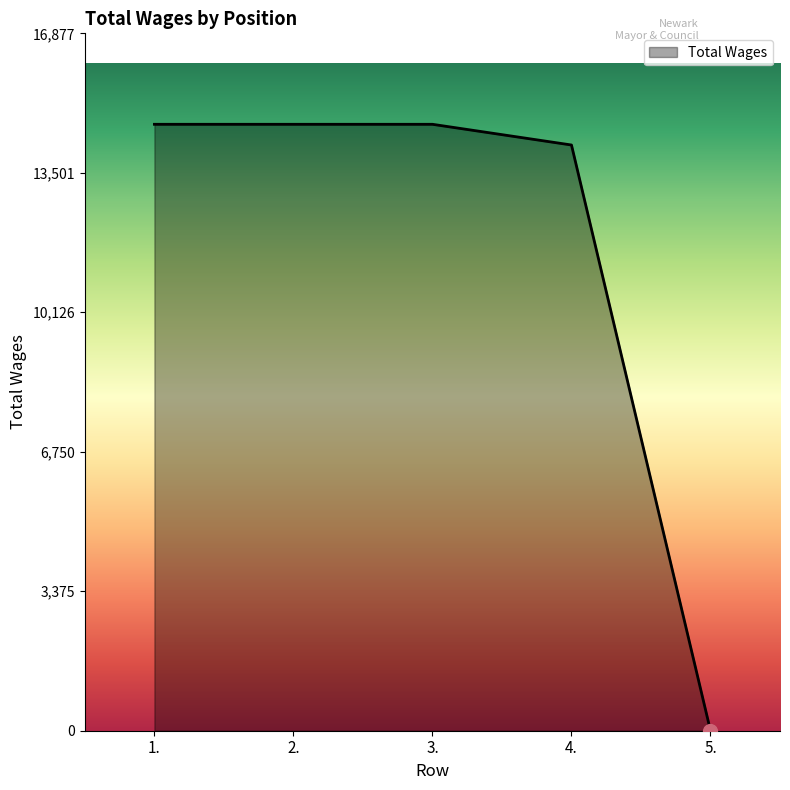

The chart shows a value of 14676 at 2.. True or false?

True